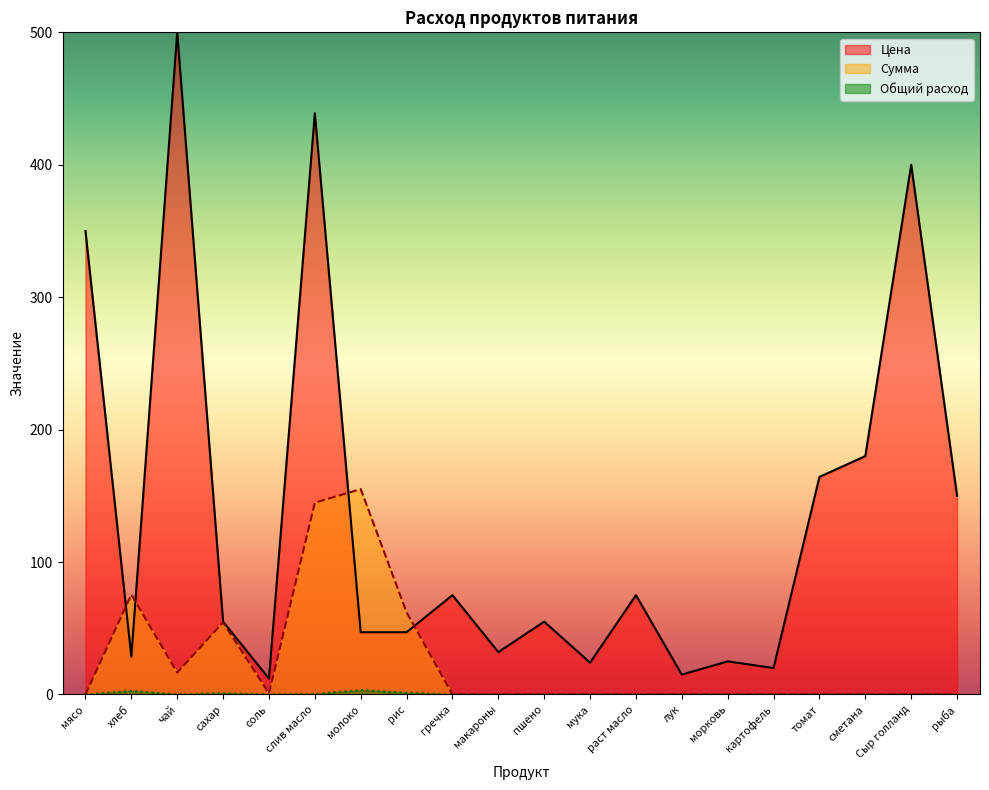

What are all the series names shown in the legend?

Цена, Сумма, Общий расход